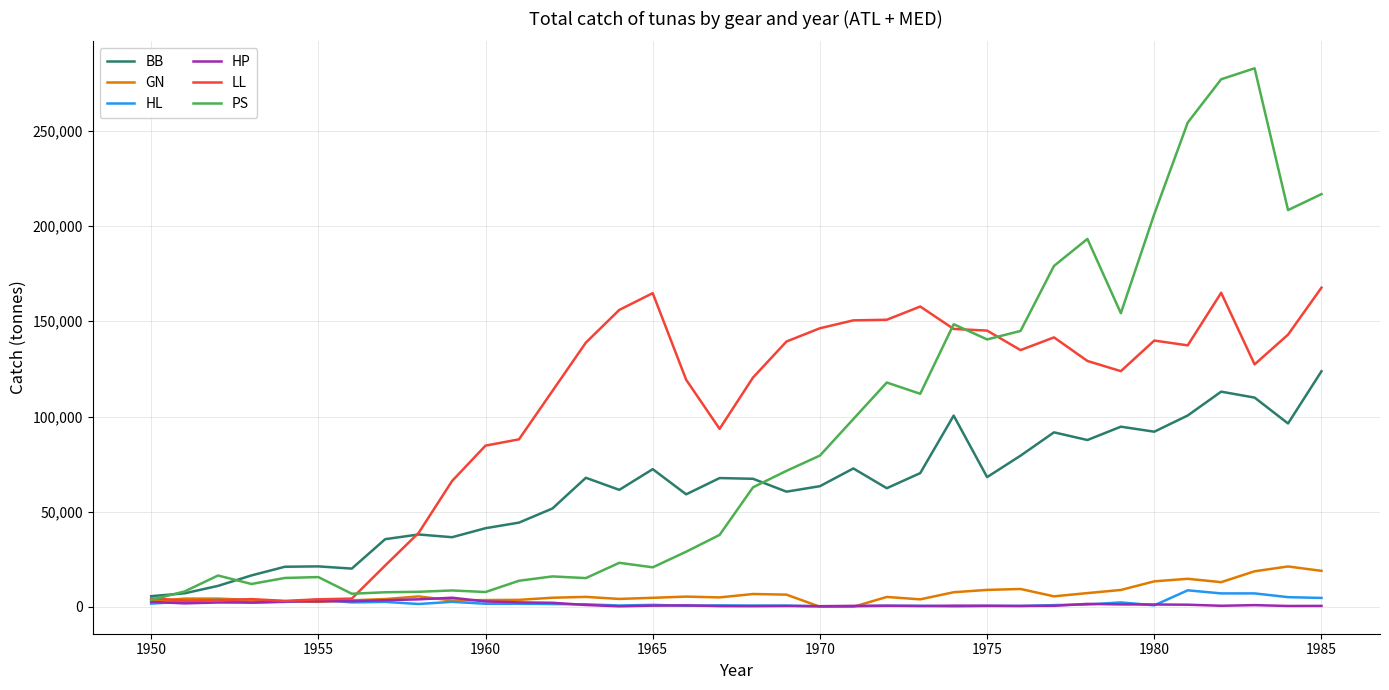

Which series has the widest spread of values?

PS